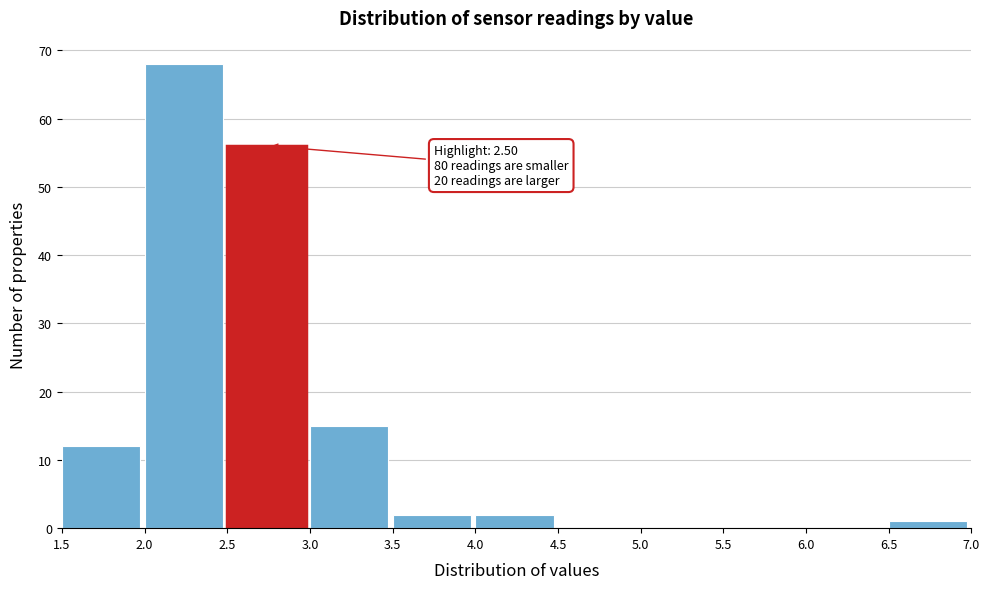

Which range on the x-axis has the tallest bar?

2.0 to 2.5